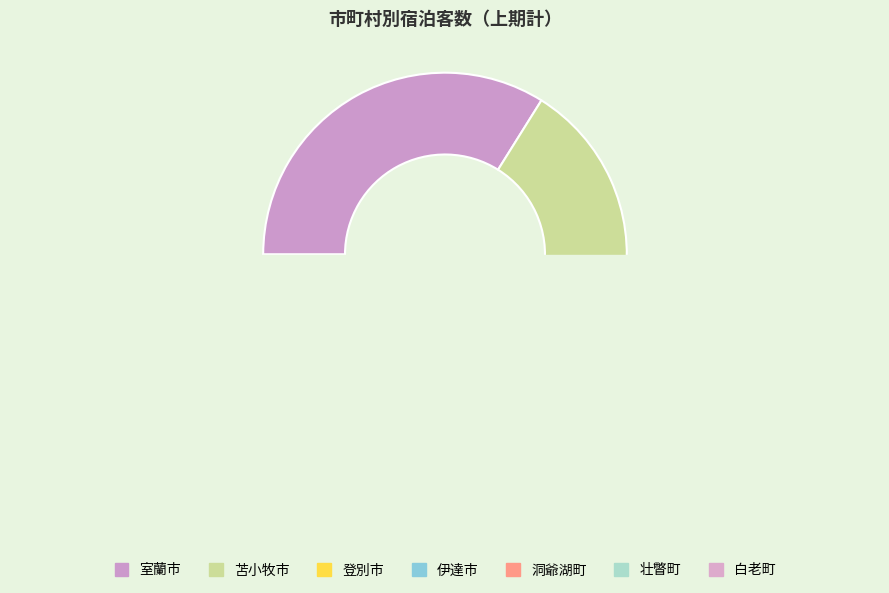

The 登別市 slice represents 5% of the pie. True or false?

False